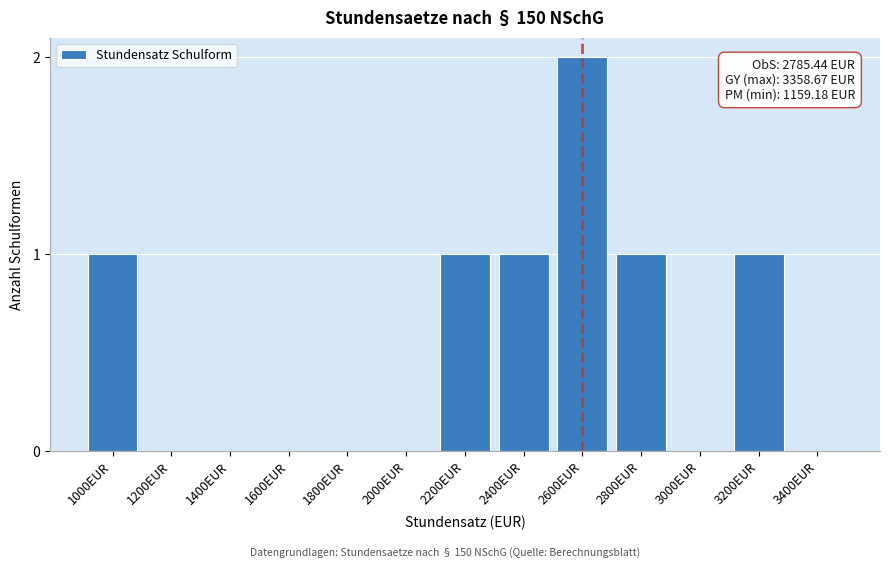

Reading left to right, transcribe all the data shown in this chart.

1000EUR=1	1200EUR=0	1400EUR=0	1600EUR=0	1800EUR=0	2000EUR=0	2200EUR=1	2400EUR=1	2600EUR=2	2800EUR=1	3000EUR=0	3200EUR=1	3400EUR=0